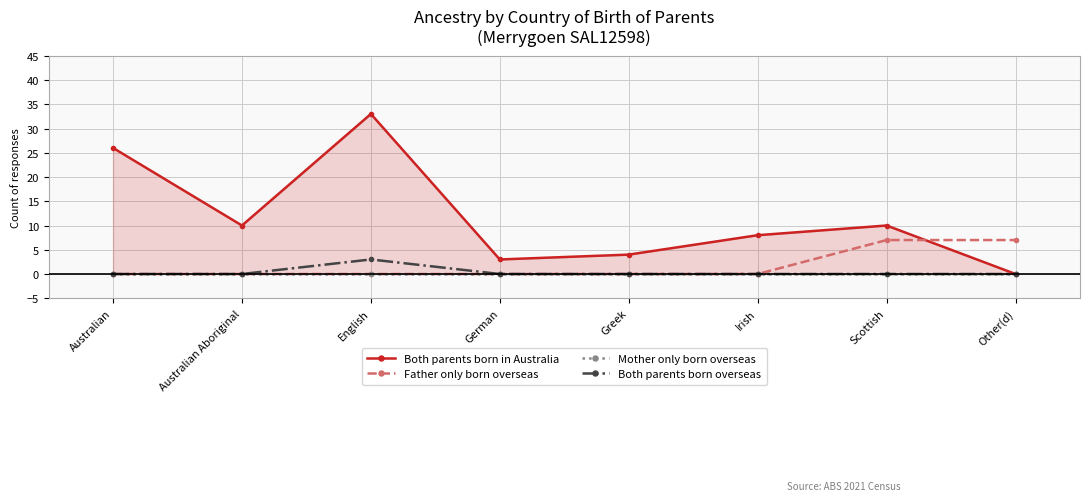

True or false: Father only born overseas has more than 0 interior local peaks.

False